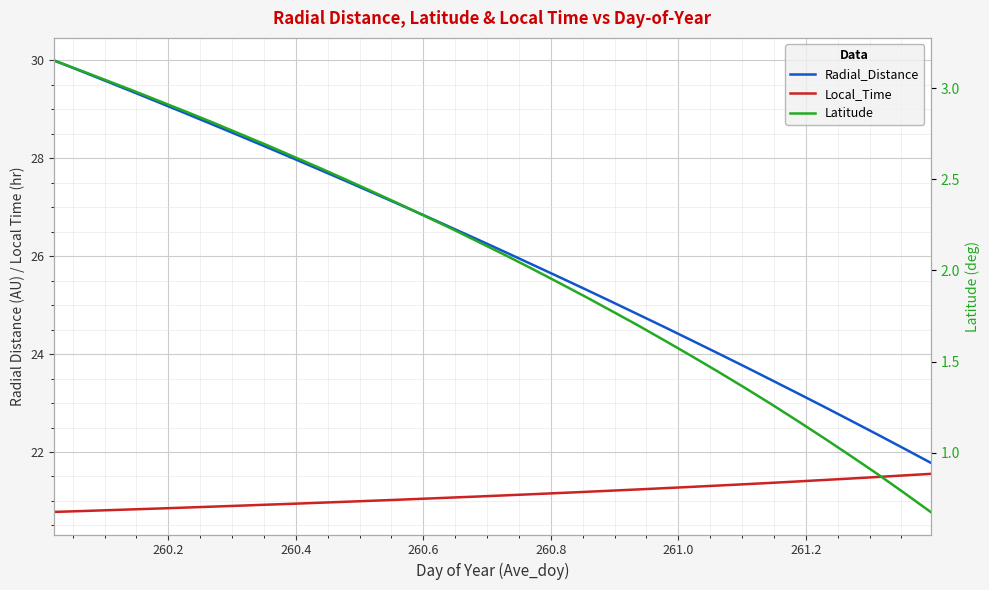

At how many categories does at least one series exceed 25?

22